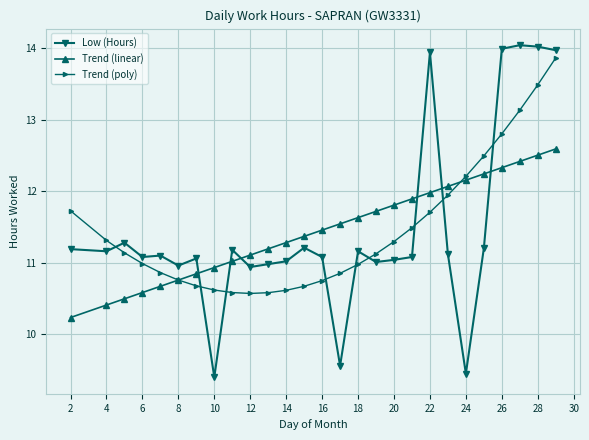

What is the lowest value of the Trend (poly) series?

10.6